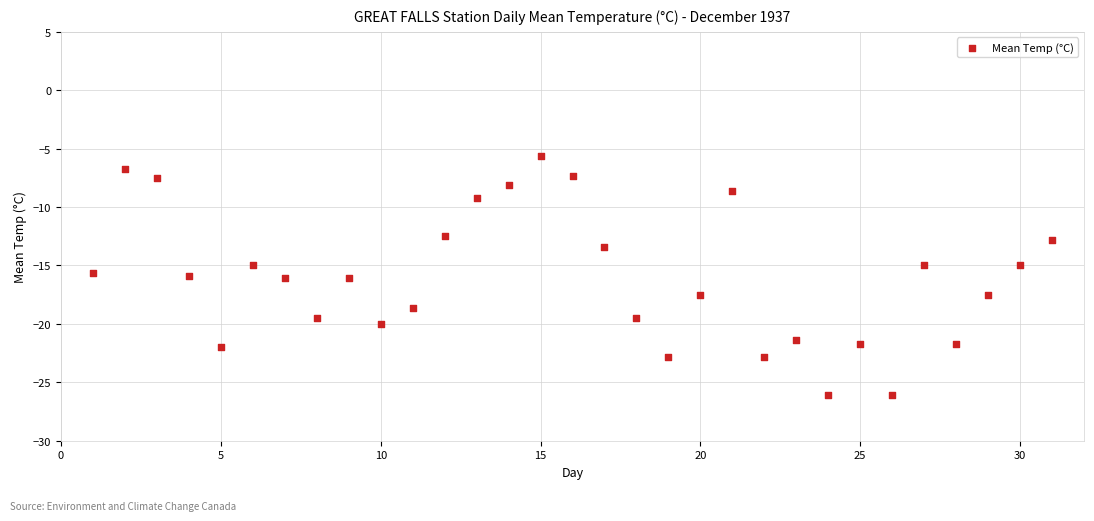

What is the range of Y values (max minus min)?

20.5